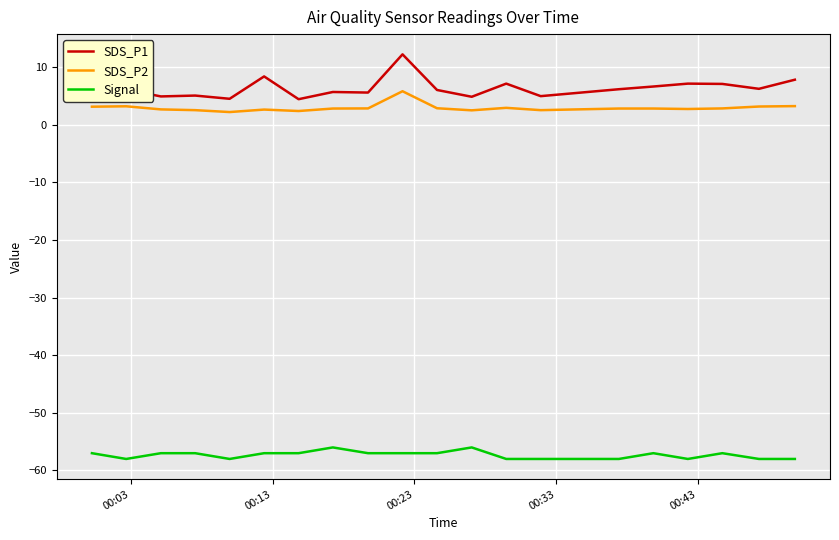

Which series has the largest total across all categories?

SDS_P1